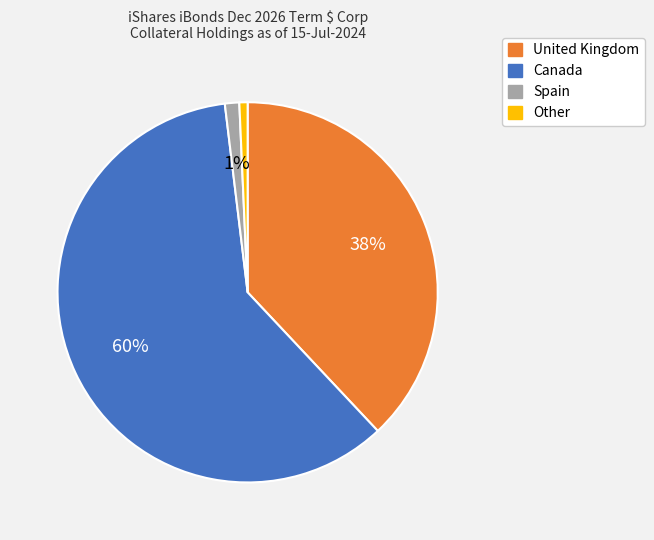

To the nearest percent, what is the average slice percentage?

25%